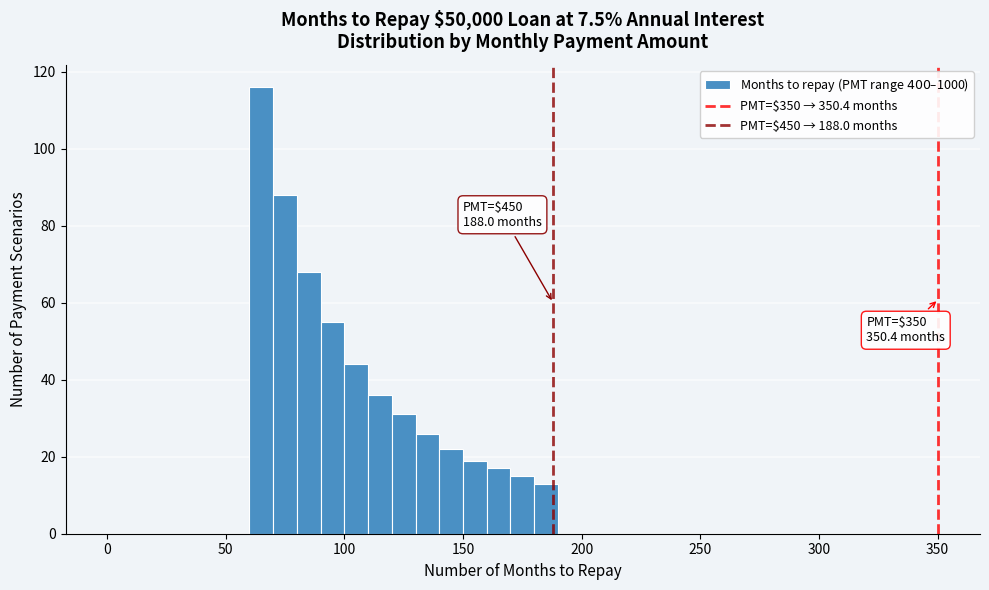

Read against the x-axis, roughly where is the centre of the tallest bar?

65